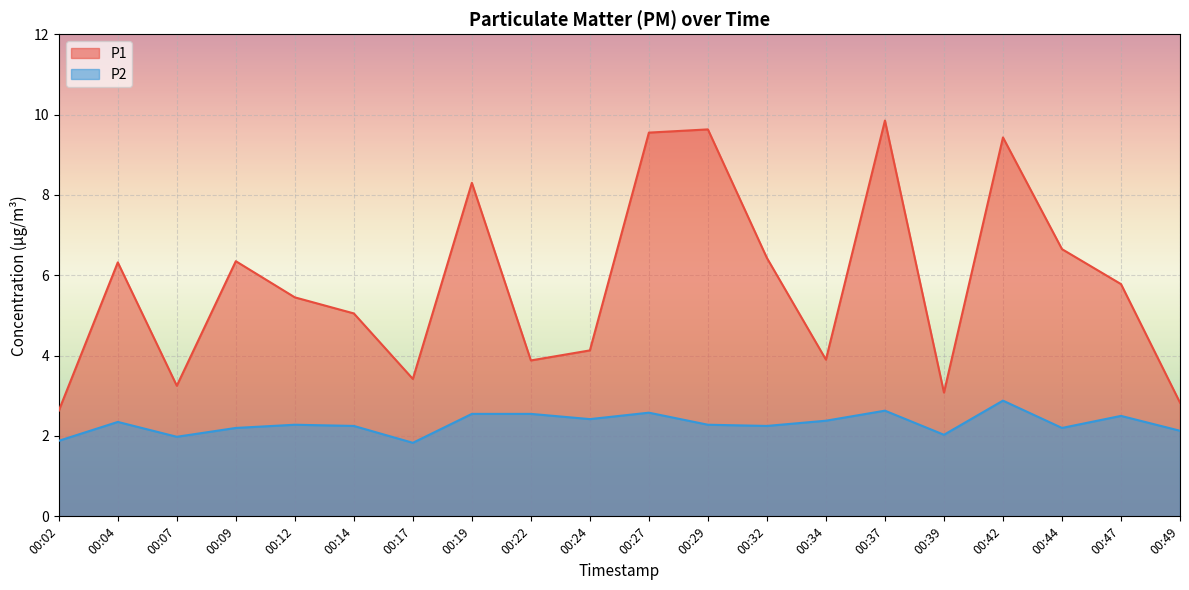

Reading right to left, what are all the values shown in this chart?

P1: 00:49=2.8	00:47=5.8	00:44=6.7	00:42=9.4	00:39=3.1	00:37=9.8	00:34=3.9	00:32=6.4	00:29=9.6	00:27=9.6	00:24=4.1	00:22=3.9	00:19=8.3	00:17=3.4	00:14=5.0	00:12=5.5	00:09=6.3	00:07=3.2	00:04=6.3	00:02=2.6
P2: 00:49=2.1	00:47=2.5	00:44=2.2	00:42=2.9	00:39=2.0	00:37=2.6	00:34=2.4	00:32=2.2	00:29=2.3	00:27=2.6	00:24=2.4	00:22=2.5	00:19=2.5	00:17=1.8	00:14=2.2	00:12=2.3	00:09=2.2	00:07=2.0	00:04=2.4	00:02=1.9